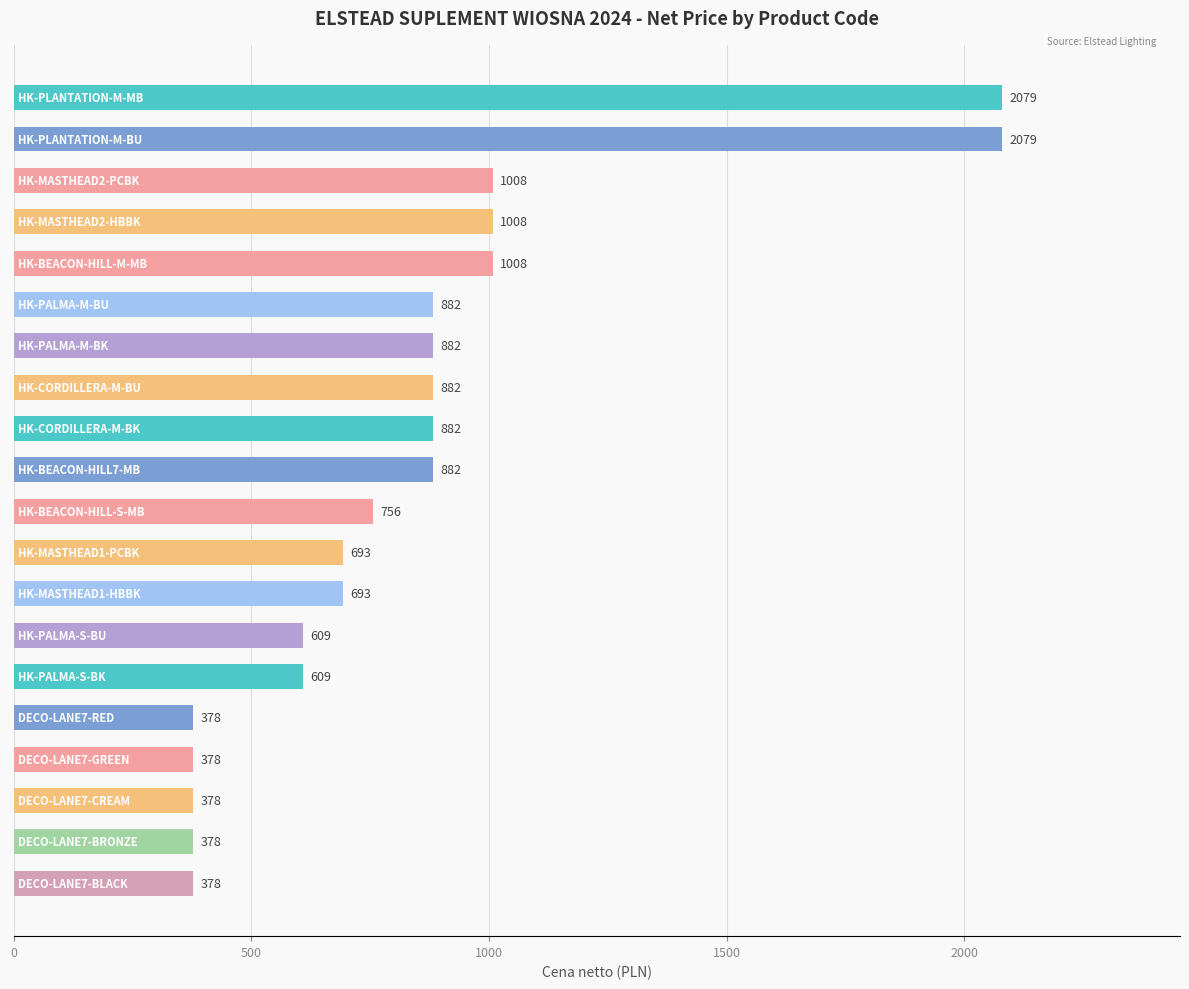

How many data points does each series have?

20